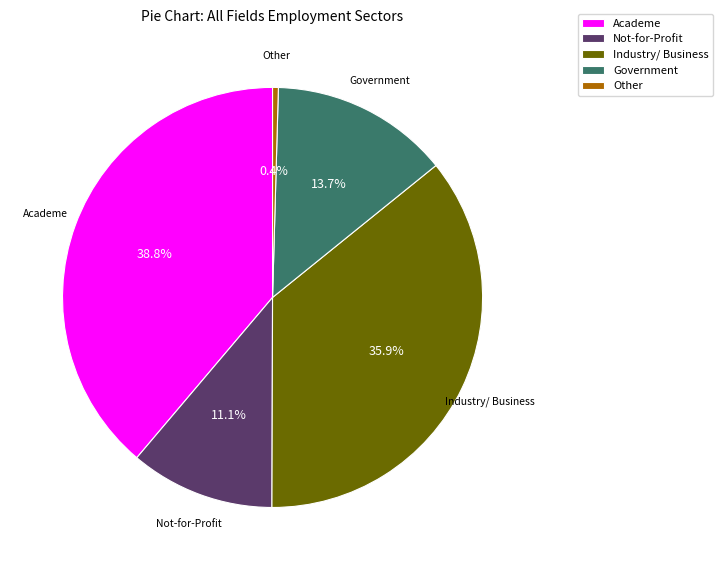

Is there a majority slice in this chart?

No